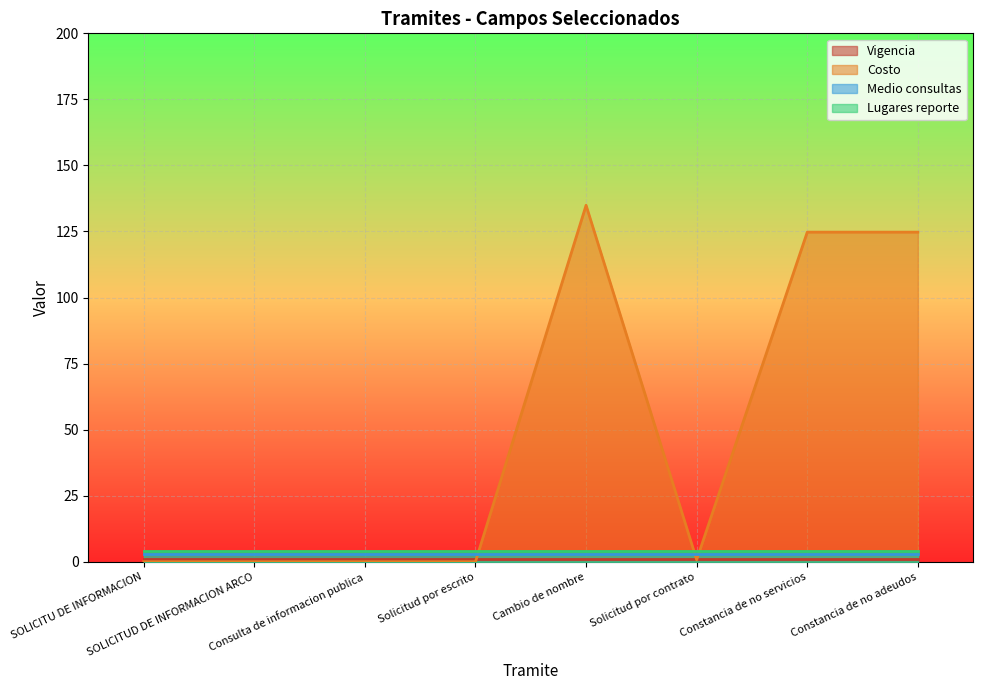

List the labels in order of Medio consultas value, largest first.

SOLICITU DE INFORMACION, SOLICITUD DE INFORMACION ARCO, Consulta de informacion publica, Solicitud por escrito, Cambio de nombre, Solicitud por contrato, Constancia de no servicios, Constancia de no adeudos